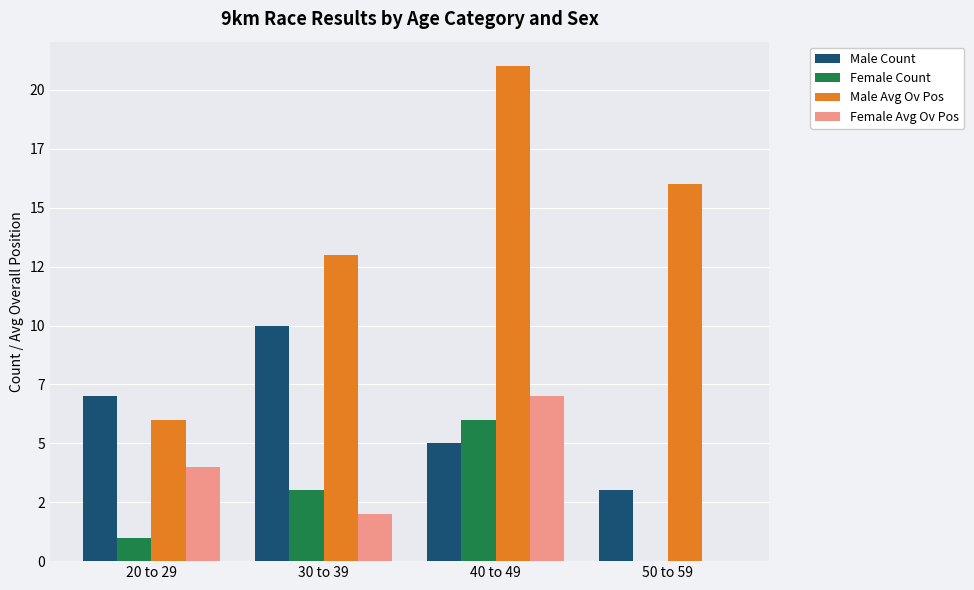

What is the label of the 4th bar from the right?

20 to 29